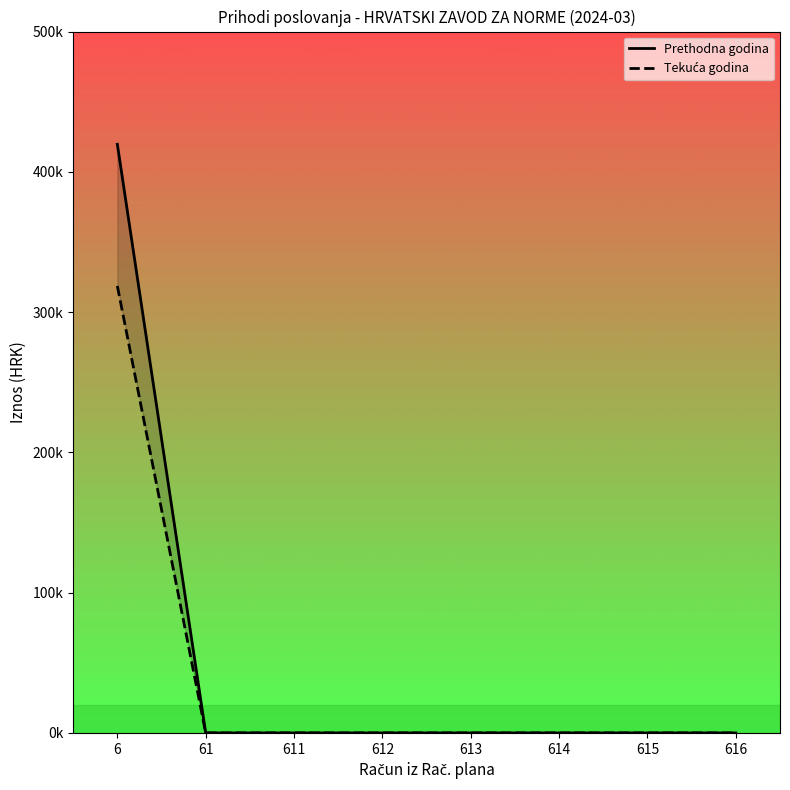

Is it true that Tekuća godina equals 0.0 at 613?

True